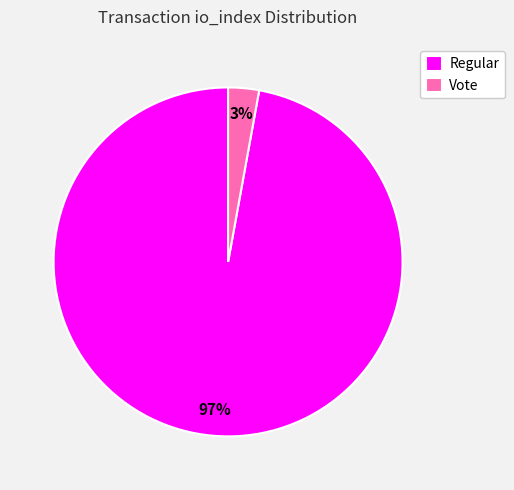

To the nearest percent, what is the difference between the Regular and Vote slice percentages?

94%